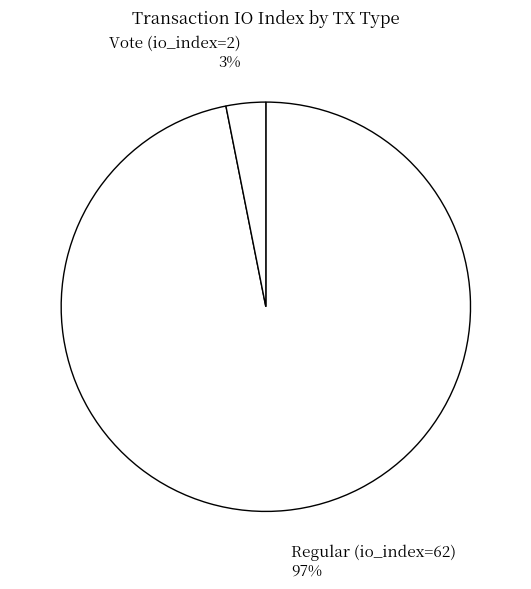

To the nearest percent, what percentage of the pie is Regular (io_index=62)?

97%